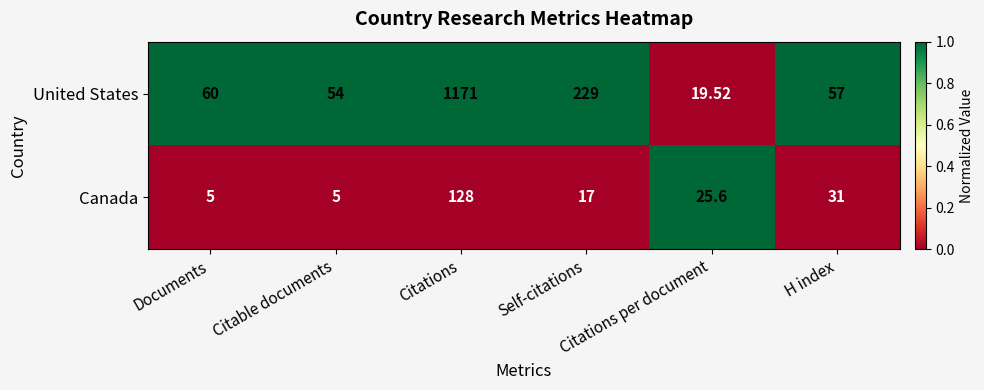

Count the number of data series in this chart.

2